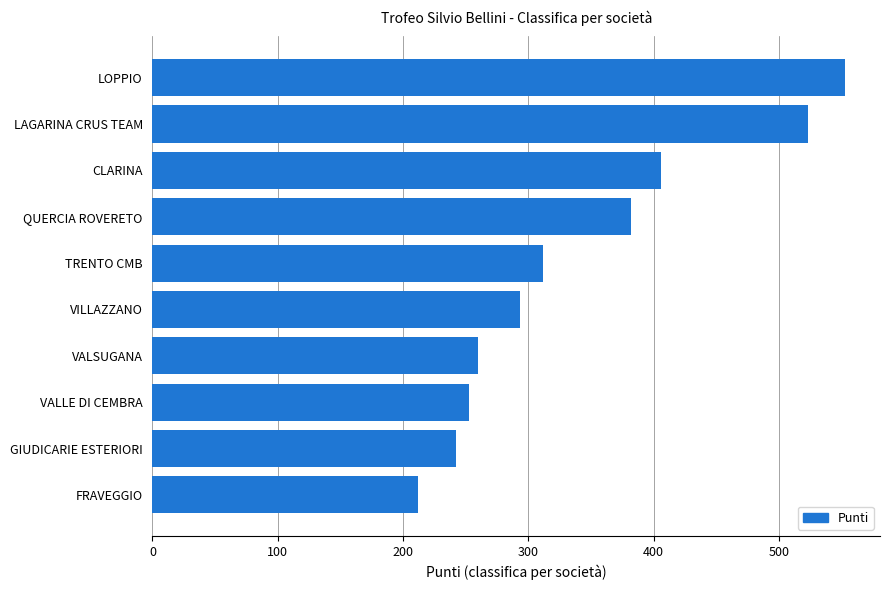

What is the difference between the second highest and minimum values?

311